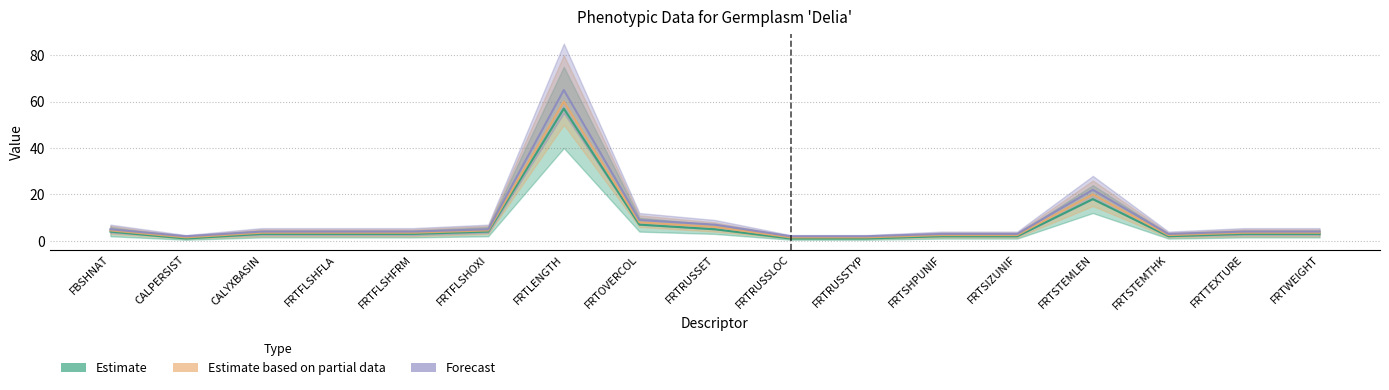

What is the label of the 12th point from the left?

FRTSHPUNIF